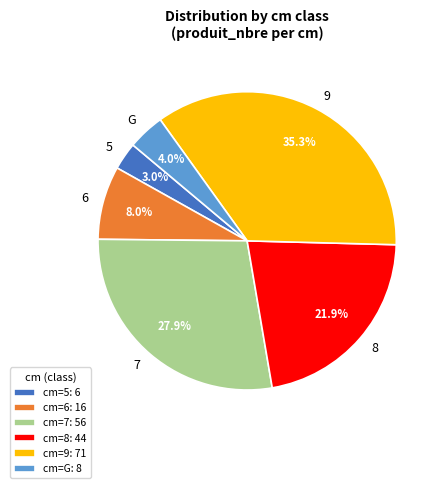

Is it true that 8 is 14% of the pie?

False